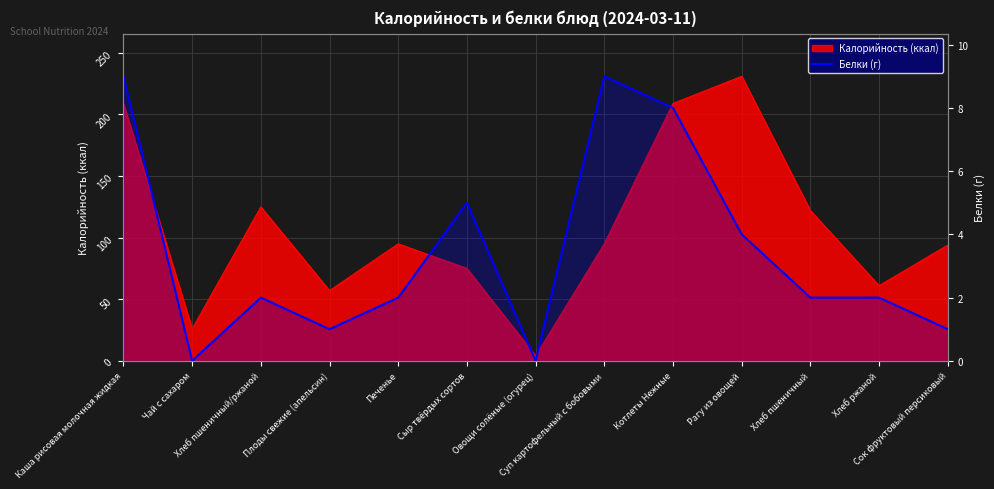

What is the label of the 4th point from the left?

Плоды свежие (апельсин)